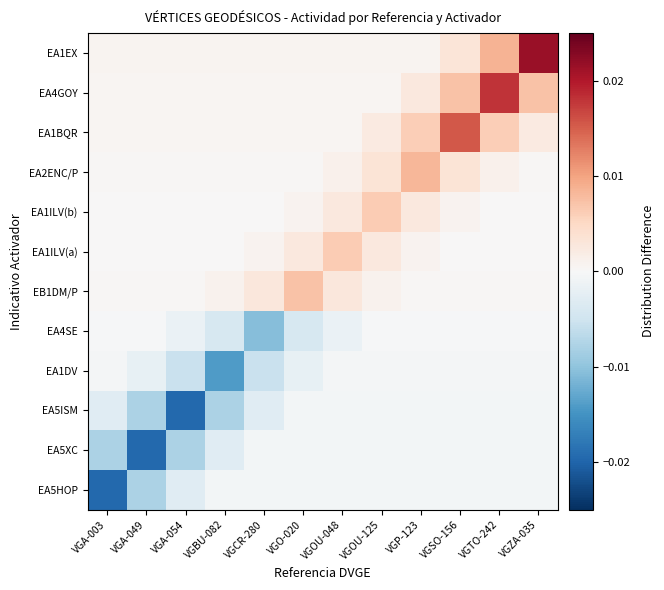

List the series in order of their peak value, lowest first.

EA5HOP, EA5XC, EA5ISM, EA1DV, EA4SE, EA1ILV(a), EA1ILV(b), EB1DM/P, EA2ENC/P, EA1BQR, EA4GOY, EA1EX